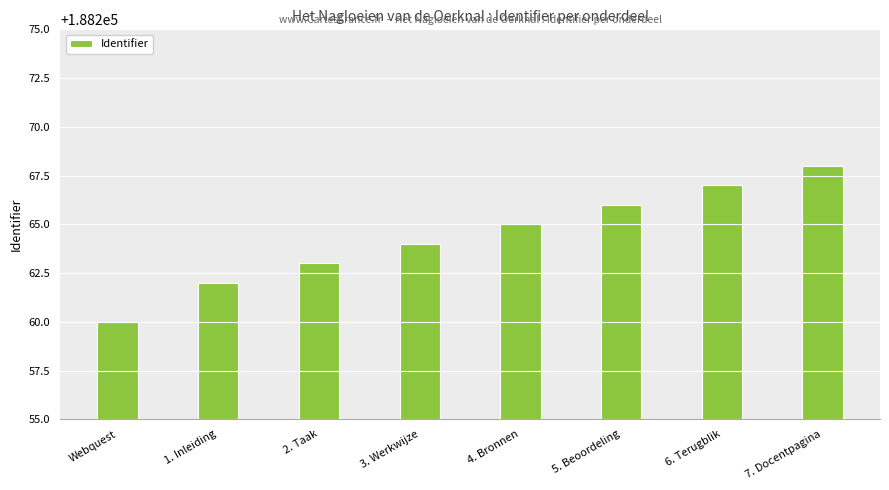

List the labels in order of value, largest first.

7. Docentpagina, 6. Terugblik, 5. Beoordeling, 4. Bronnen, 3. Werkwijze, 2. Taak, 1. Inleiding, Webquest